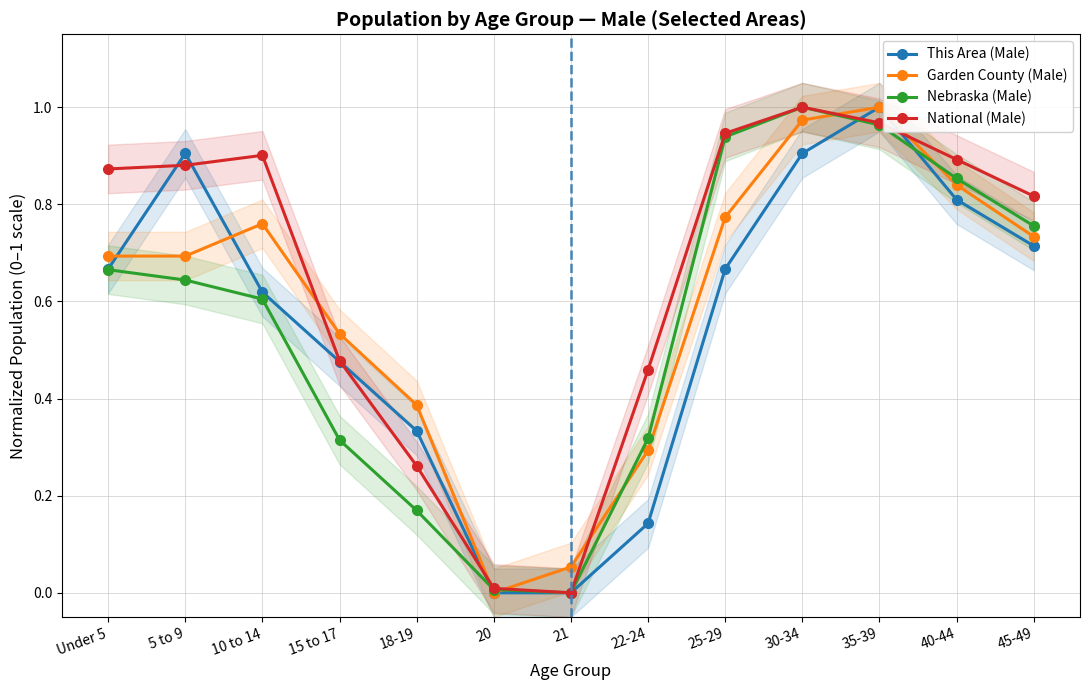

Reading left to right, extract all data points from this chart.

This Area (Male): Under 5=0.7	5 to 9=0.9	10 to 14=0.6	15 to 17=0.5	18-19=0.3	20=0.0	21=0.0	22-24=0.1	25-29=0.7	30-34=0.9	35-39=1.0	40-44=0.8	45-49=0.7
Garden County (Male): Under 5=0.7	5 to 9=0.7	10 to 14=0.8	15 to 17=0.5	18-19=0.4	20=0.0	21=0.1	22-24=0.3	25-29=0.8	30-34=1.0	35-39=1.0	40-44=0.8	45-49=0.7
Nebraska (Male): Under 5=0.7	5 to 9=0.6	10 to 14=0.6	15 to 17=0.3	18-19=0.2	20=0.0	21=0.0	22-24=0.3	25-29=0.9	30-34=1.0	35-39=1.0	40-44=0.9	45-49=0.8
National (Male): Under 5=0.9	5 to 9=0.9	10 to 14=0.9	15 to 17=0.5	18-19=0.3	20=0.0	21=0.0	22-24=0.5	25-29=0.9	30-34=1.0	35-39=1.0	40-44=0.9	45-49=0.8